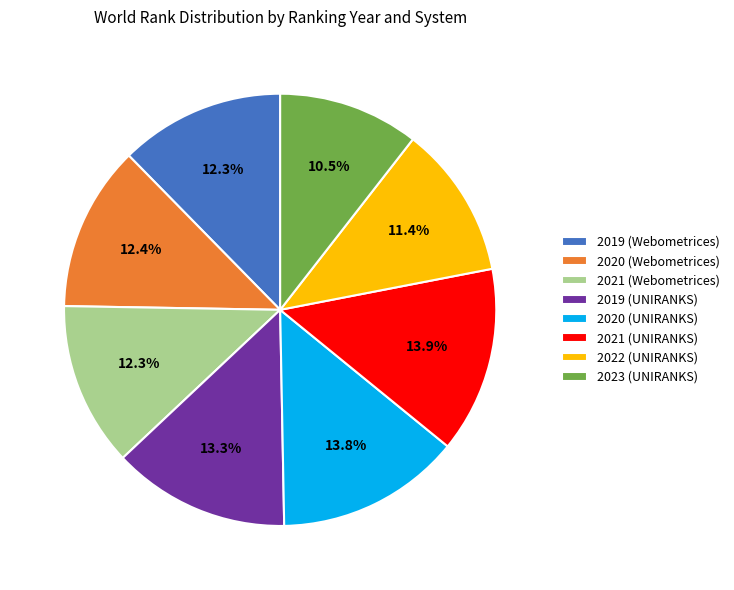

What percentage is the 2019 (UNIRANKS) slice, to the nearest percent?

13%